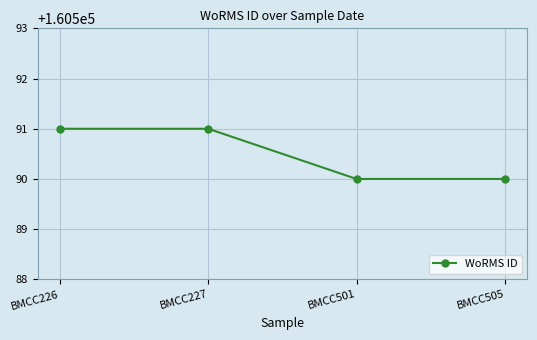

Reading left to right, what are all the values shown in this chart?

BMCC226=160591	BMCC227=160591	BMCC501=160590	BMCC505=160590